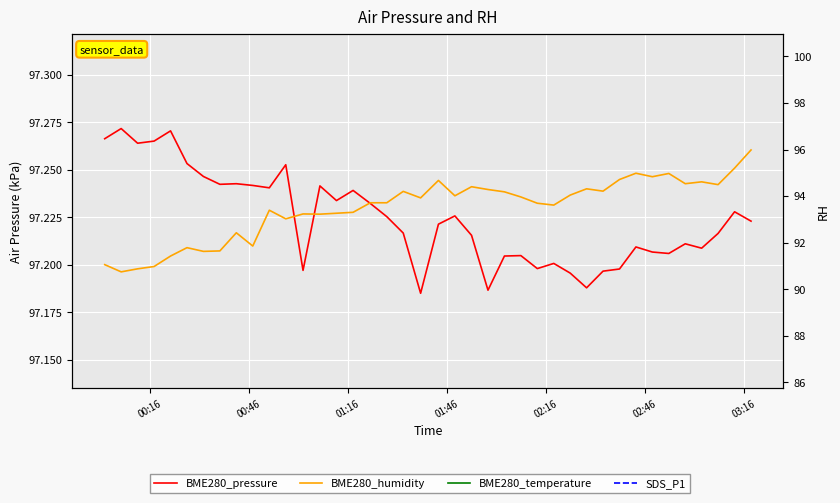

What is the difference between the maximum and minimum values in the BME280_humidity series?

5.2